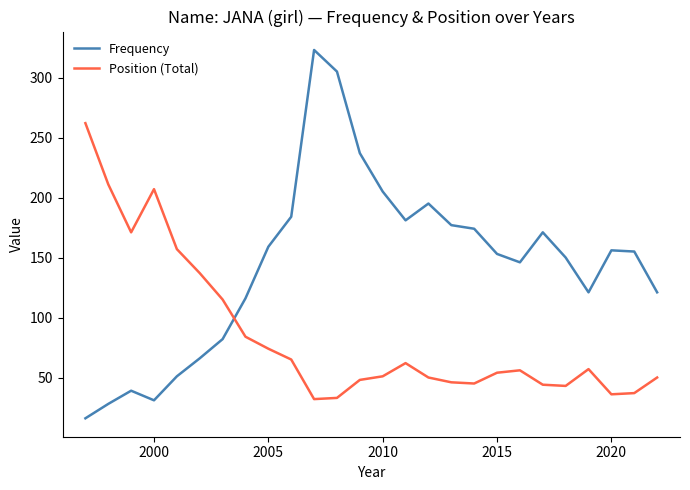

What is the sum of all Frequency values?

3742